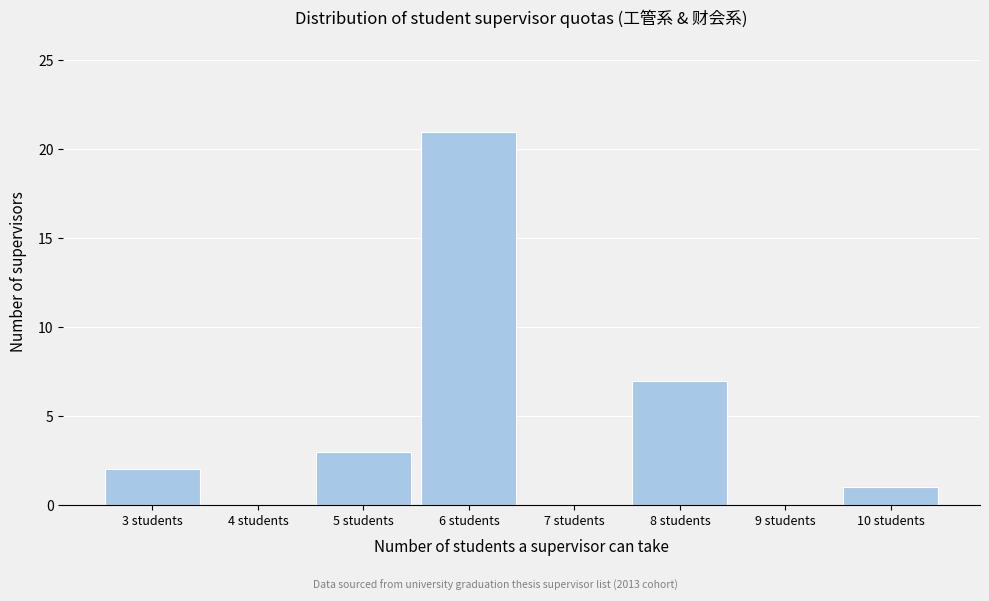

Reading right to left, list all the values displayed in this chart.

10 students=1	9 students=0	8 students=7	7 students=0	6 students=21	5 students=3	4 students=0	3 students=2